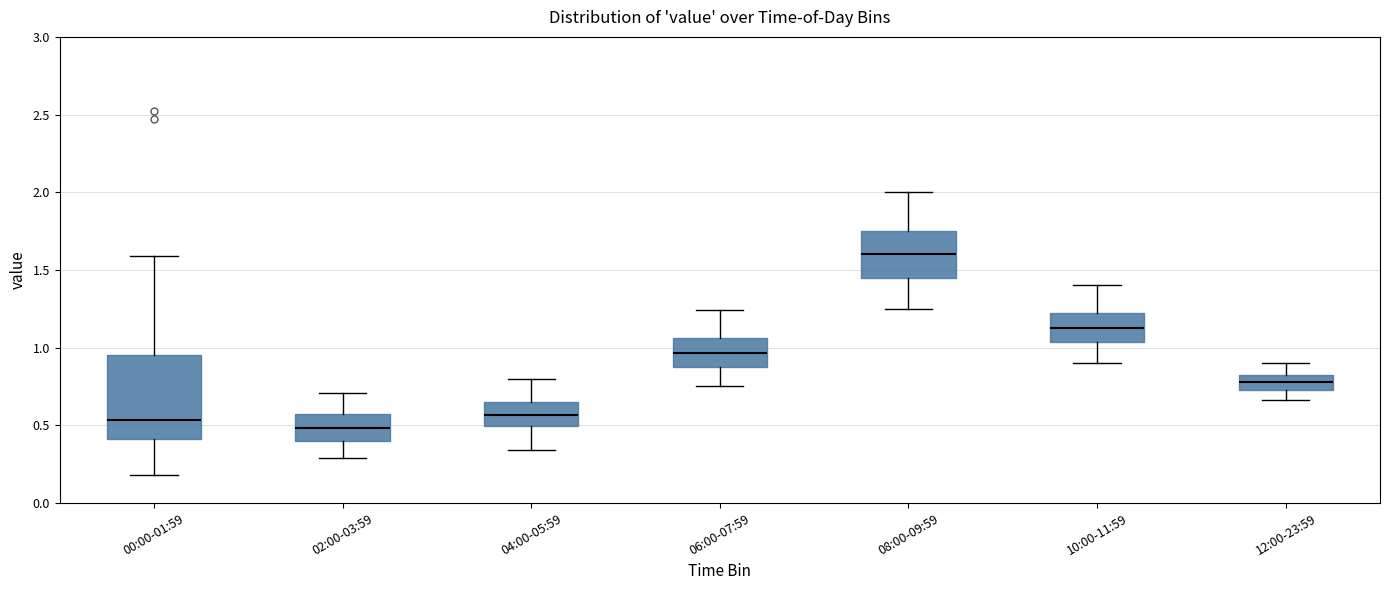

Comparing the boxes themselves (not the whiskers), which one is the tallest?

00:00-01:59